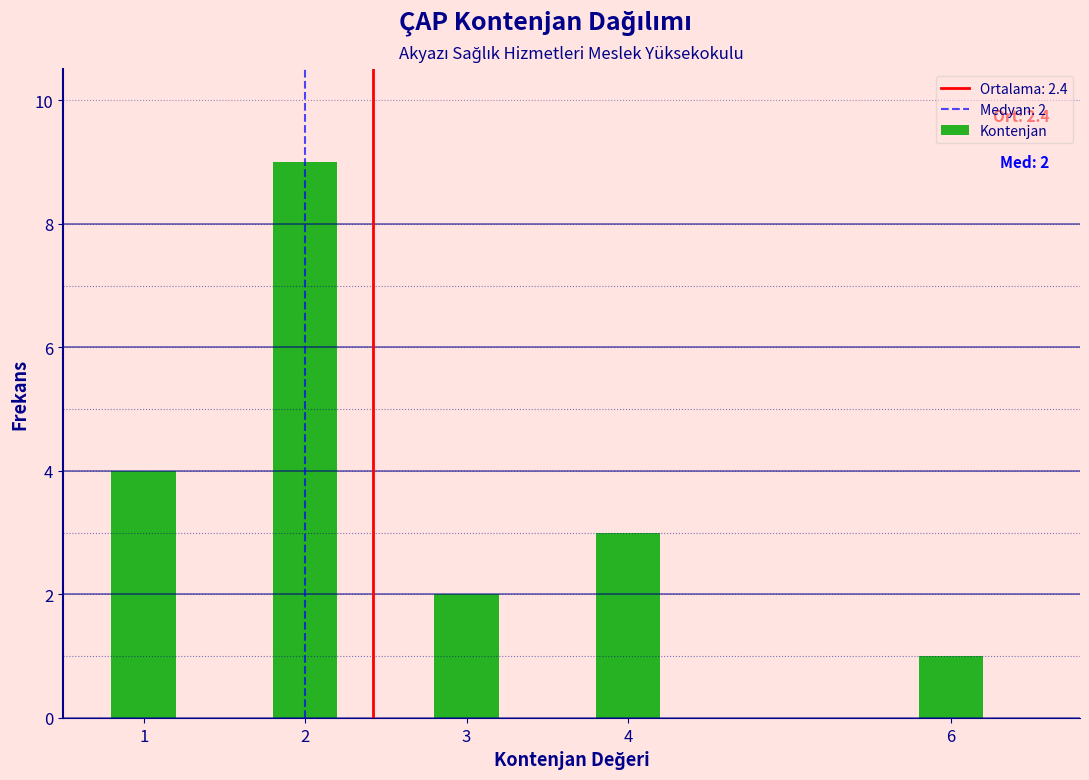

Reading left to right, what are all the values shown in this chart?

1=4	2=9	3=2	4=3	6=1